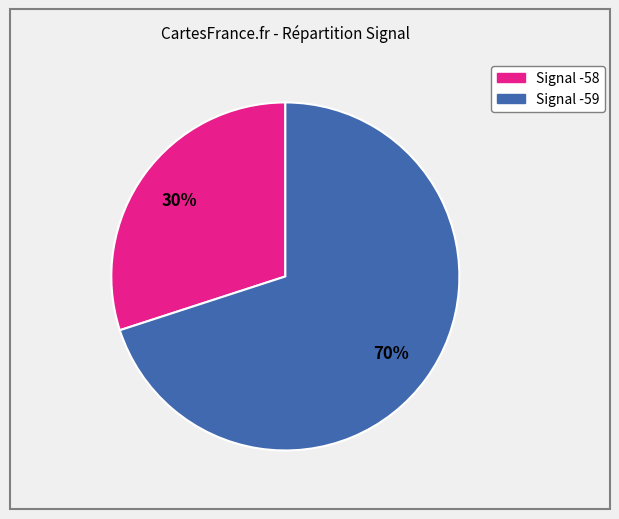

Does any single category account for the majority?

Yes